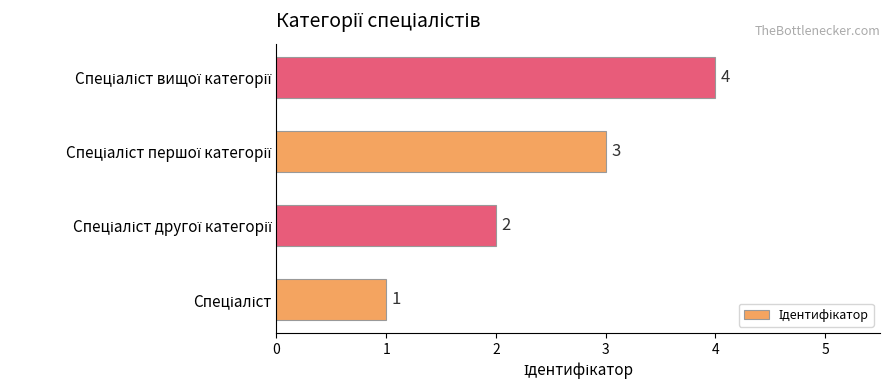

What is the maximum value shown in the chart?

4